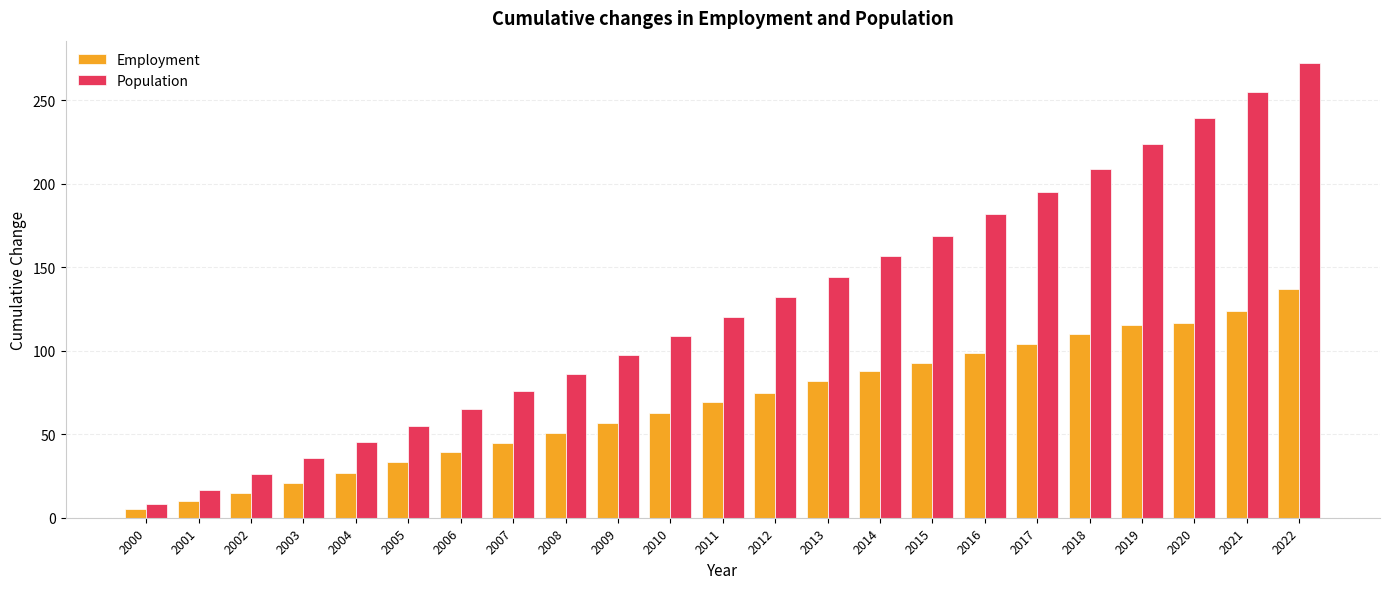

Rank the categories by Population value from lowest to highest.

2000, 2001, 2002, 2003, 2004, 2005, 2006, 2007, 2008, 2009, 2010, 2011, 2012, 2013, 2014, 2015, 2016, 2017, 2018, 2019, 2020, 2021, 2022